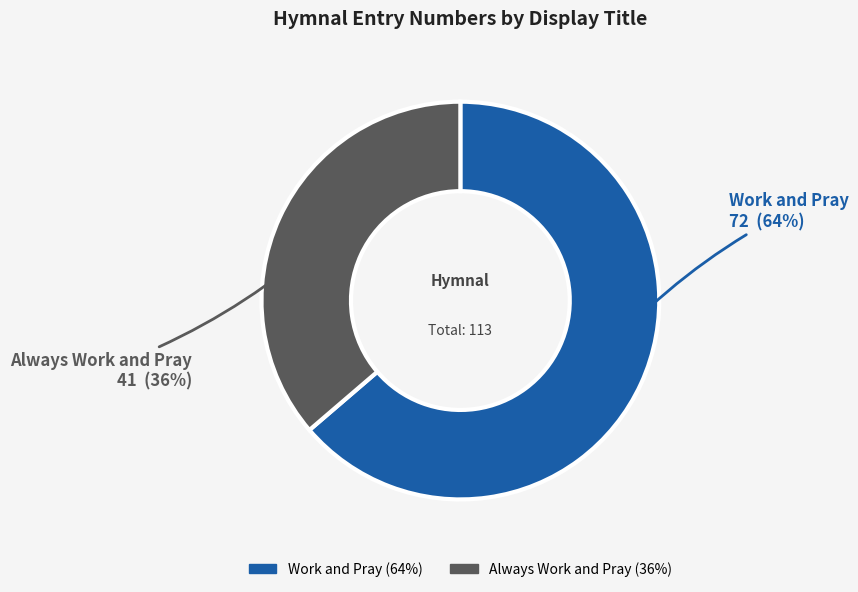

True or false: Work and Pray accounts for 64% of the total.

True